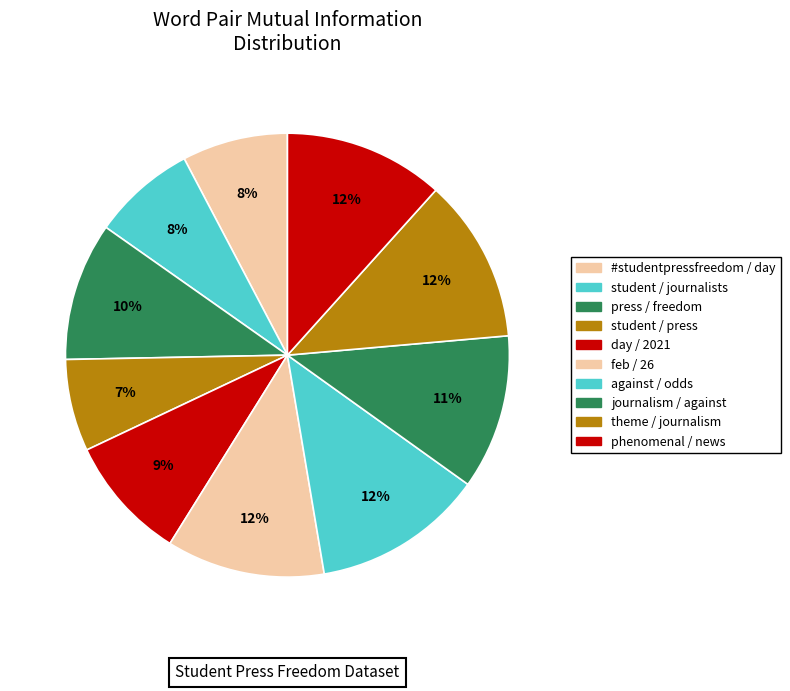

How many slices are in this pie chart?

10